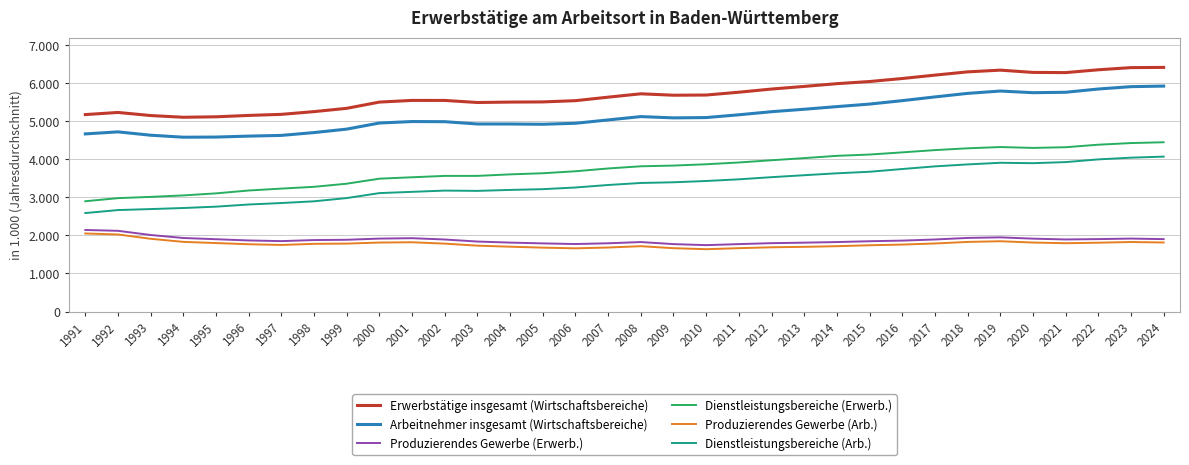

What is the difference between the Dienstleistungsbereiche (Arb.) values at 1995 and 1992?

89.5